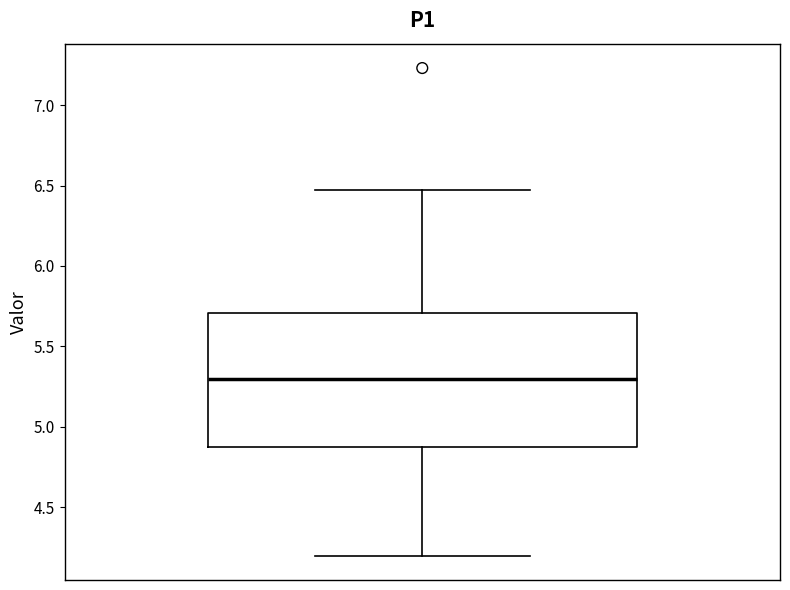

Transcribe this box plot: give where the median line is, the range the box spans, and where the two whiskers end, as read against the y-axis. The values are not printed on the chart, so give them approximately, as read against the axis.

median 5.30, box 4.85 to 5.70, whiskers 4.20 to 6.45